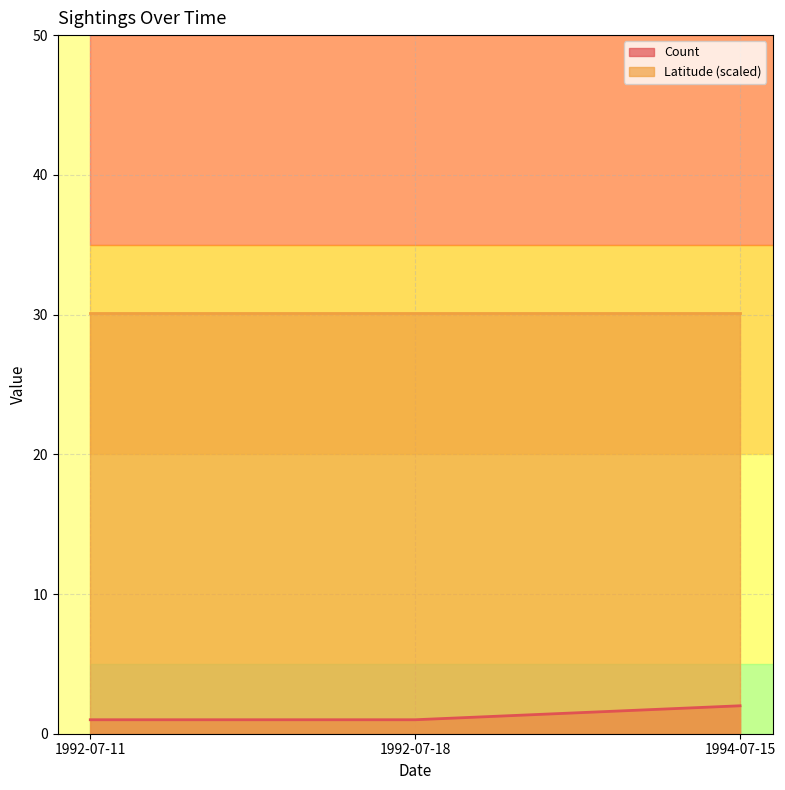

Between 1994-07-15 and 1992-07-18, which is larger?

1994-07-15